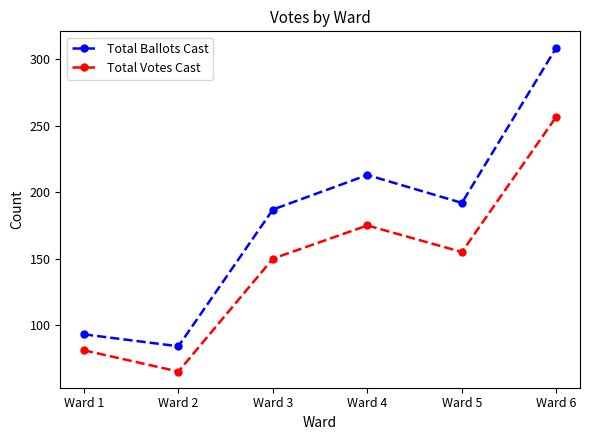

How many lines are shown in the chart?

2